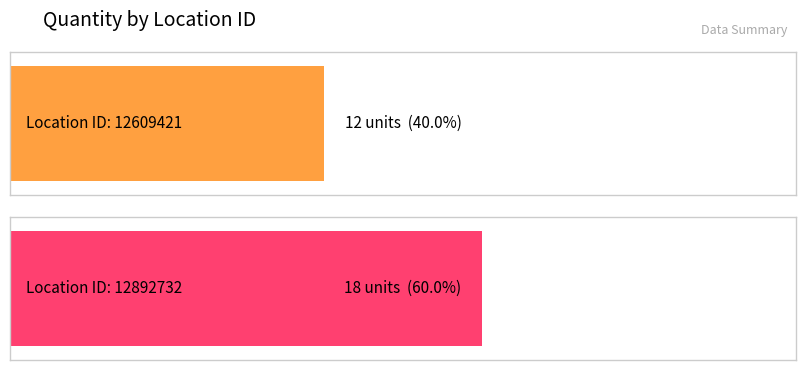

What is the sum of the values at 12609421 and 12892732?

30